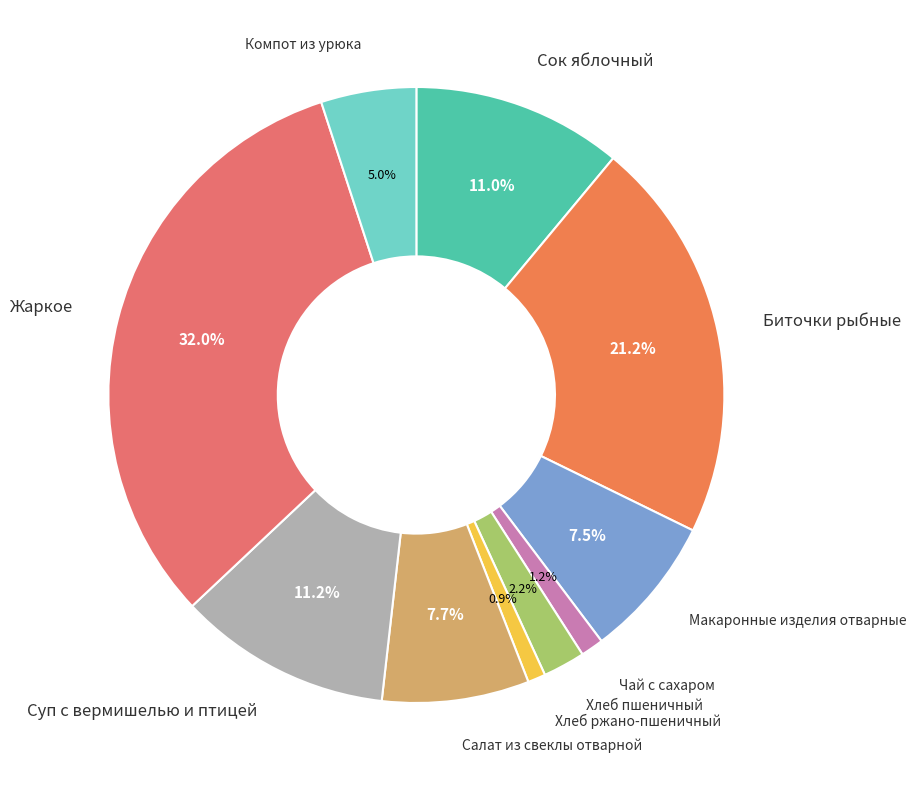

To the nearest percent, what percentage of the pie is Салат из свеклы отварной?

8%